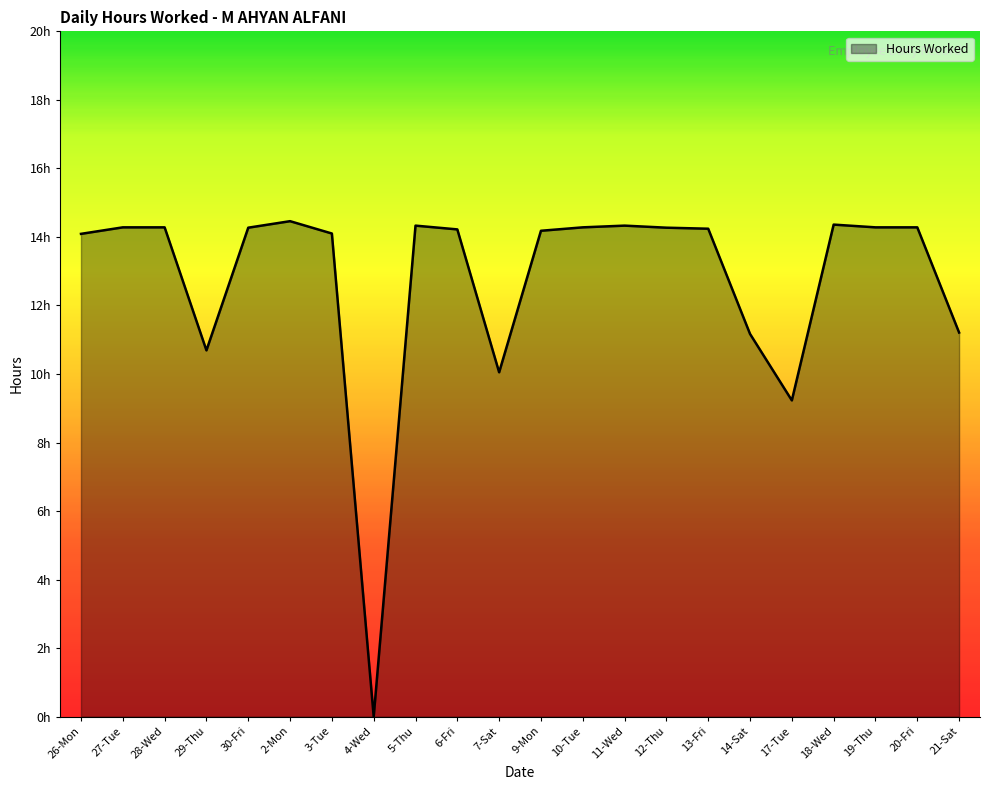

True or false: there are more than 0 points higher than both neighbors.

True